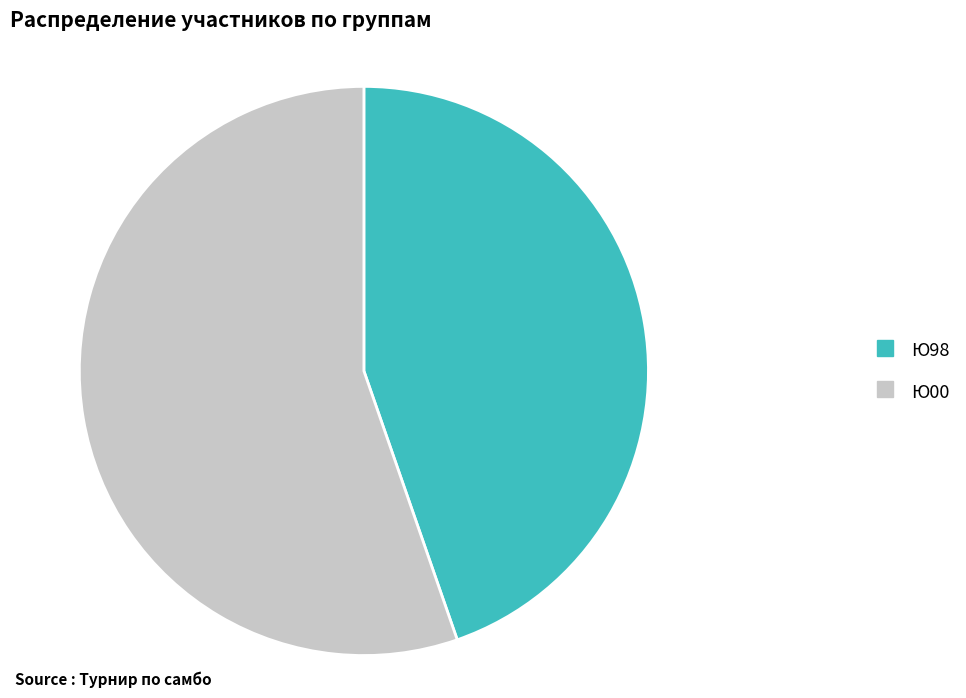

The Ю00 slice represents 60% of the pie. True or false?

False